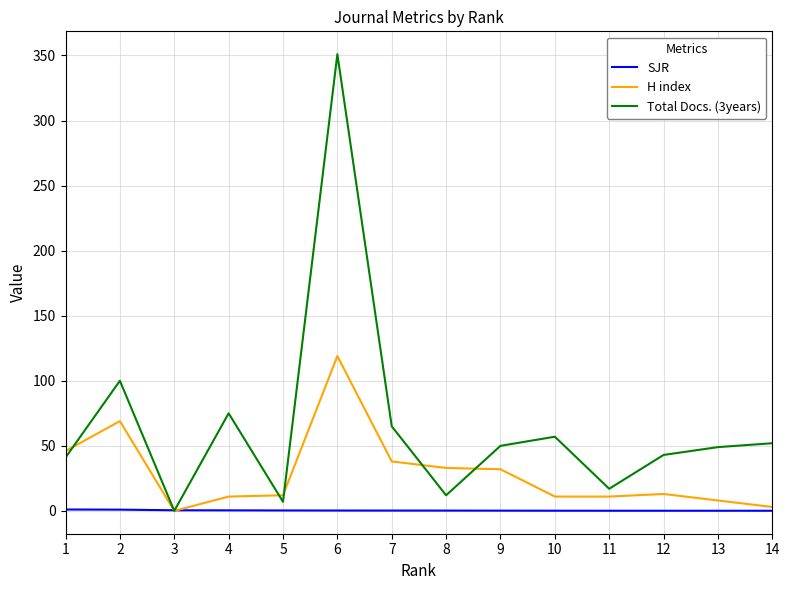

Which series has the widest spread of values?

Total Docs. (3years)